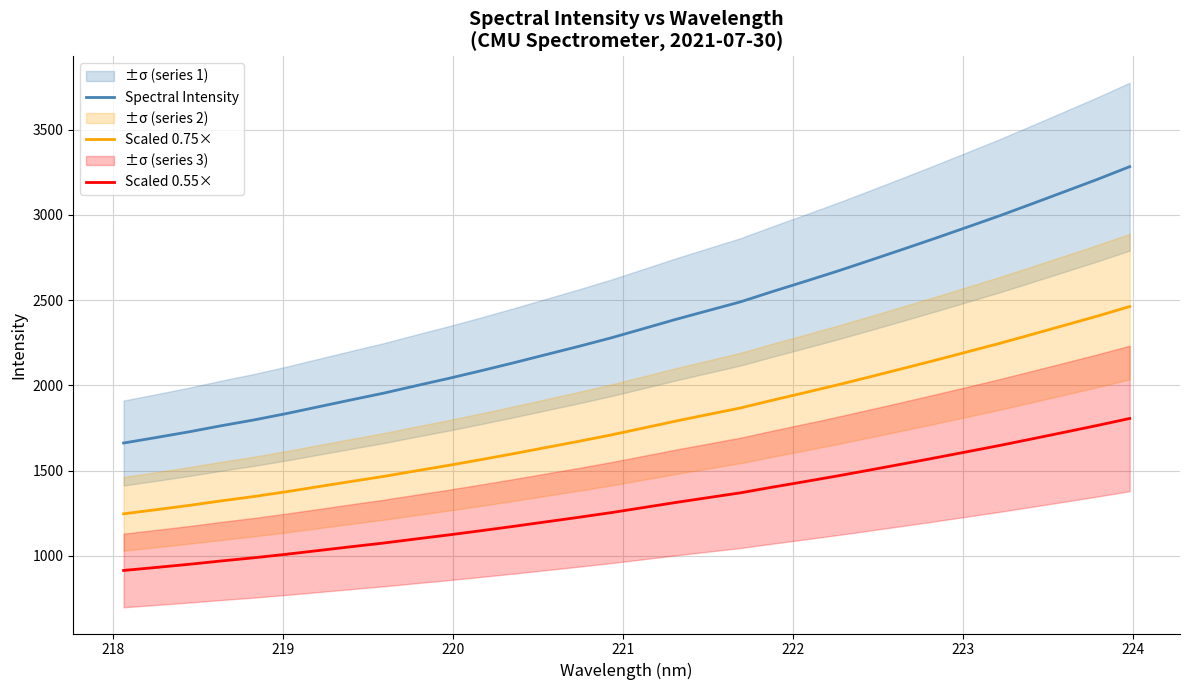

True or false: Spectral Intensity has more than 1 interior local peaks.

False